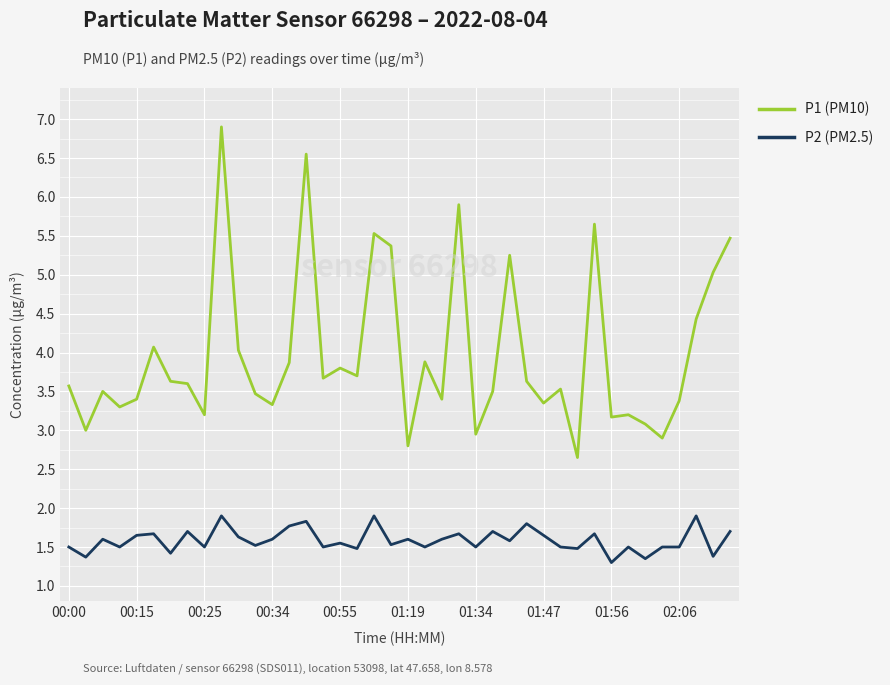

Which series has the widest spread of values?

P1 (PM10)